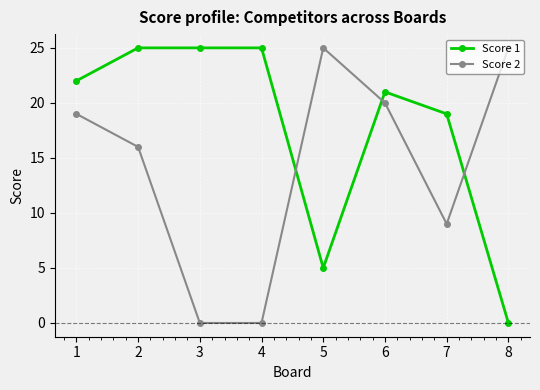

Rank the series by their average value, from highest to lowest.

Score 1, Score 2